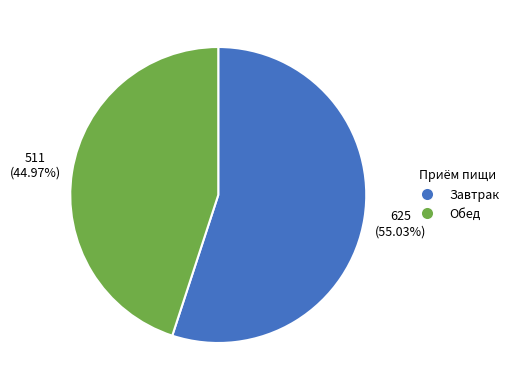

What percentage do Обед and Завтрак together represent?

100.0%